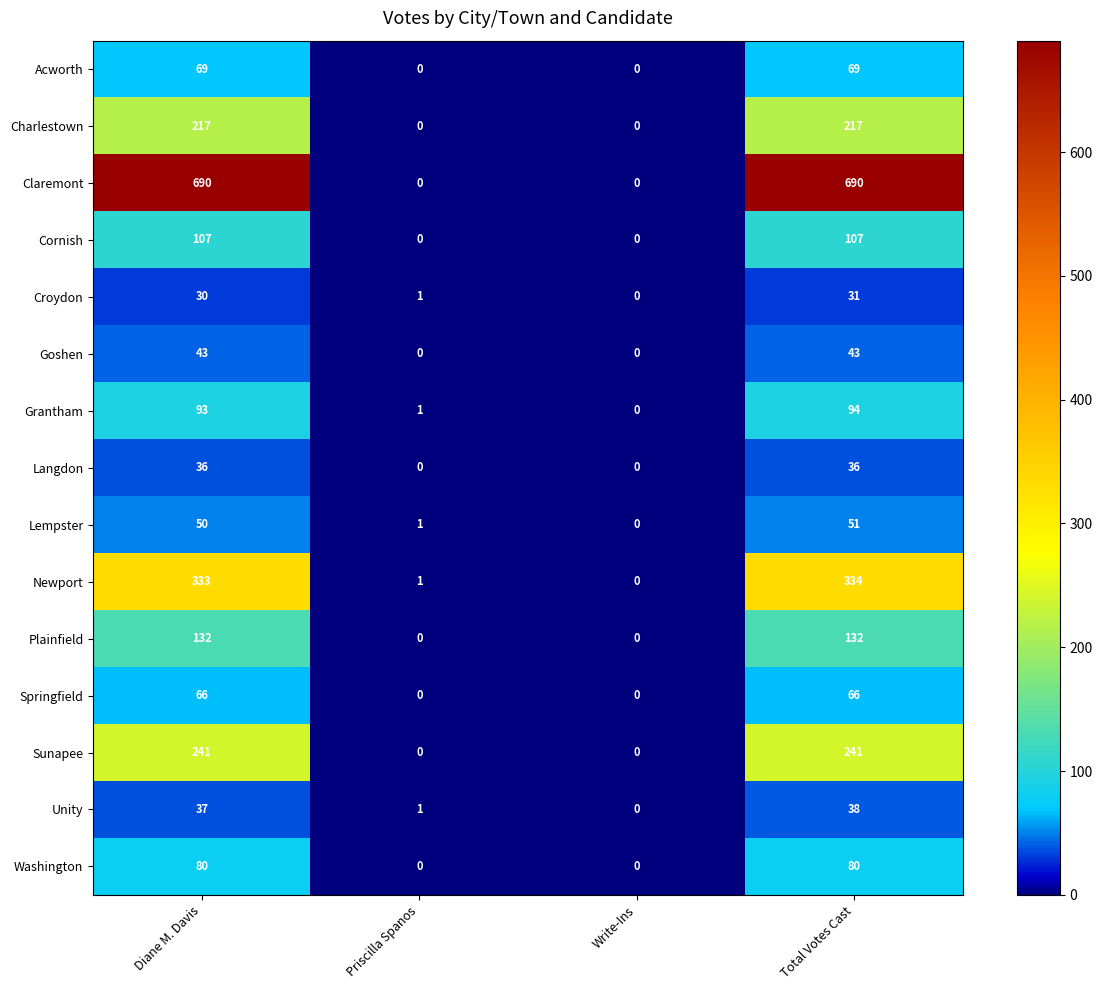

At which label does Grantham reach its minimum?

Write-Ins